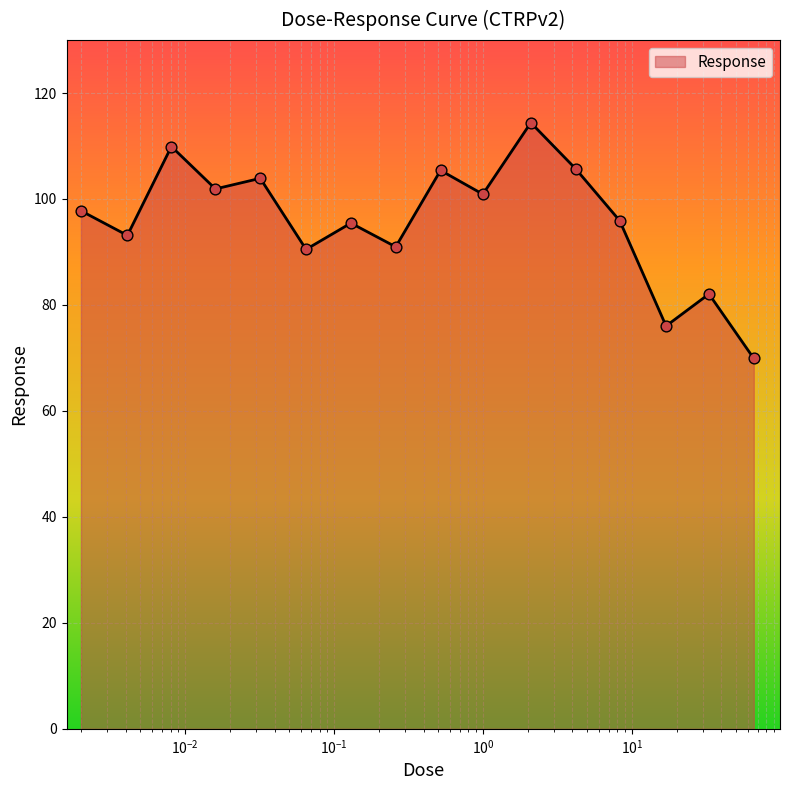

What is the maximum value shown in the chart?

114.4